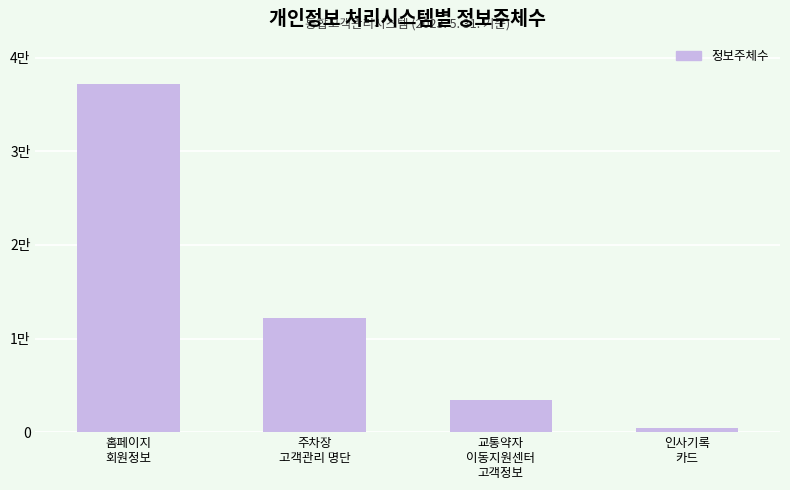

Are the bars horizontal?

No